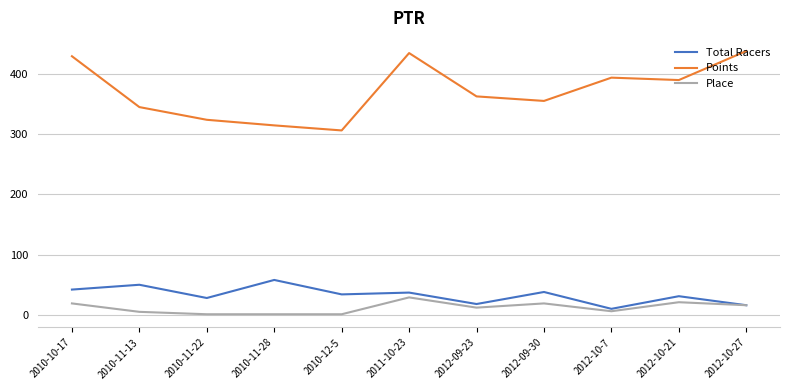

Rank the series by their maximum value, from highest to lowest.

Points, Total Racers, Place